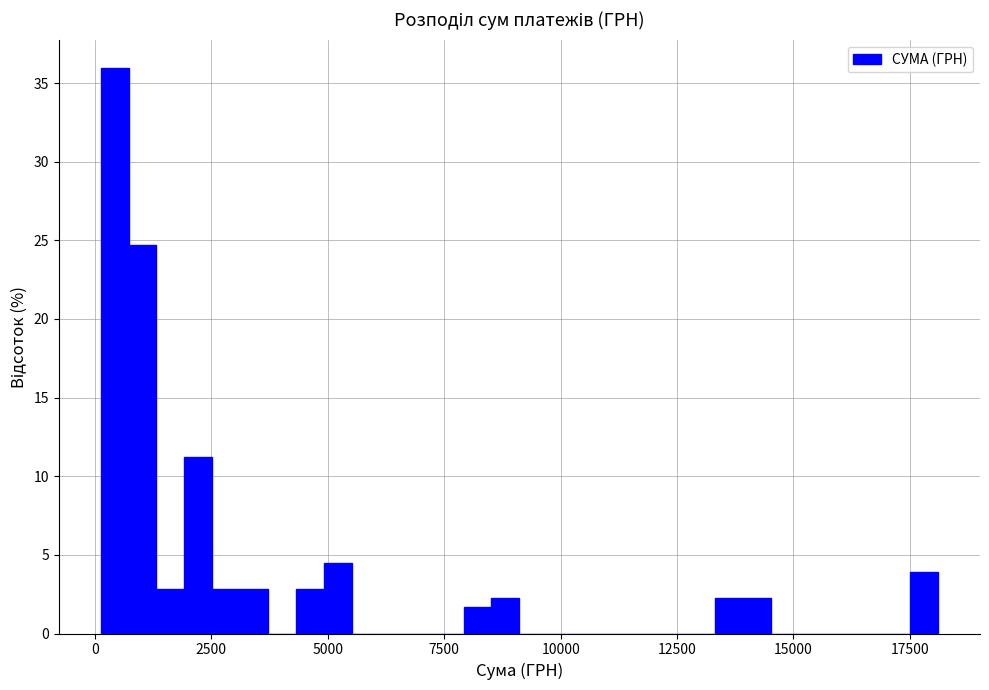

Around what value on the x-axis is the tallest bar? Give the approximate position of its centre, as read against the axis.

500